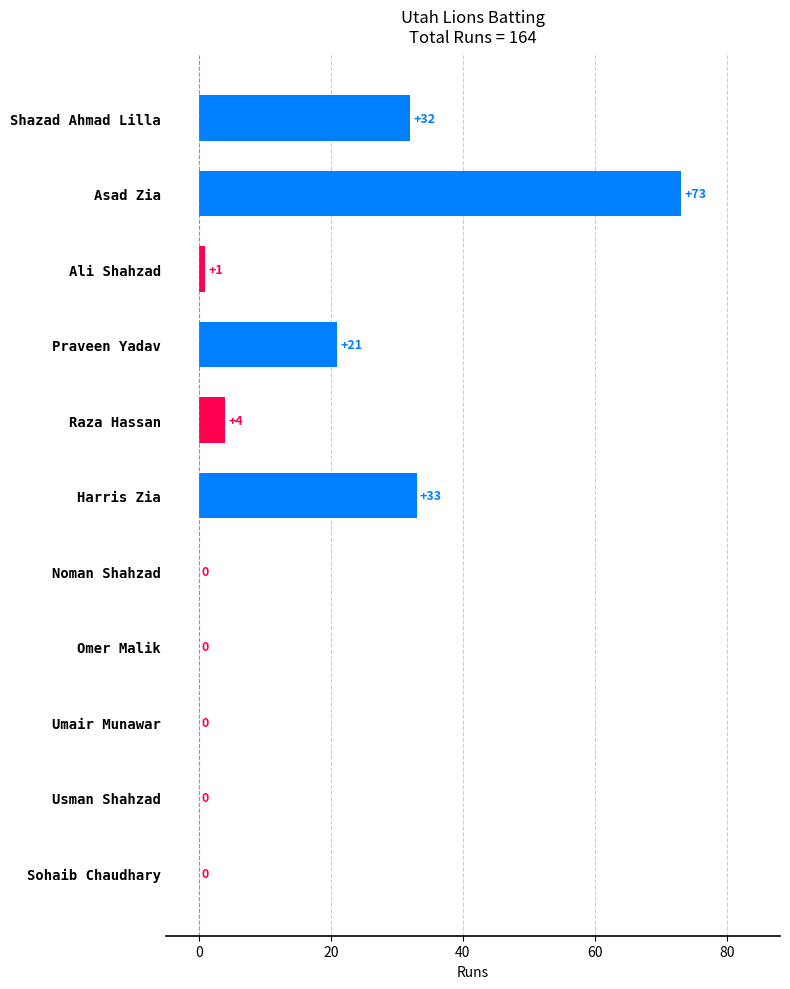

At which label is the value closest to 36?

Harris Zia